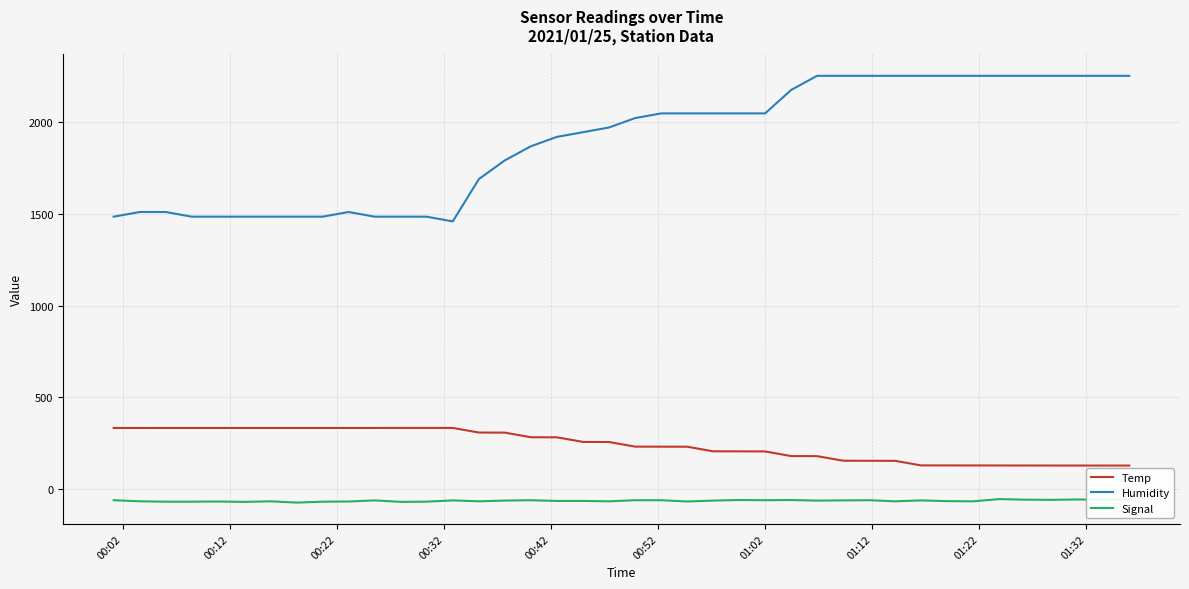

True or false: Humidity and Signal cross at least once.

False